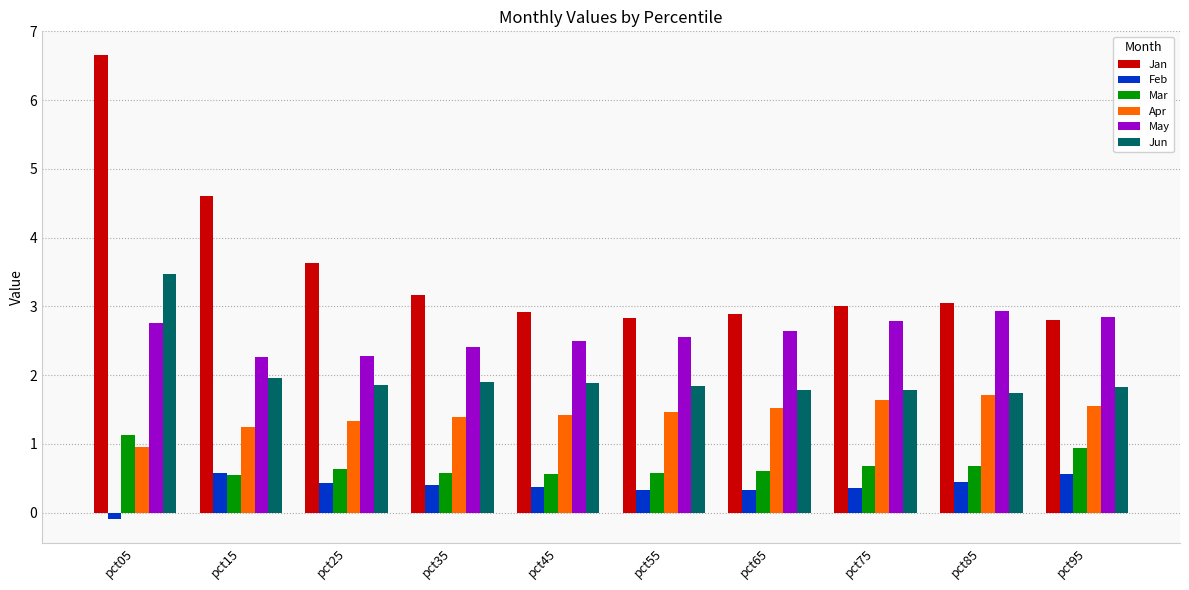

Read the Mar value at pct15.

0.5